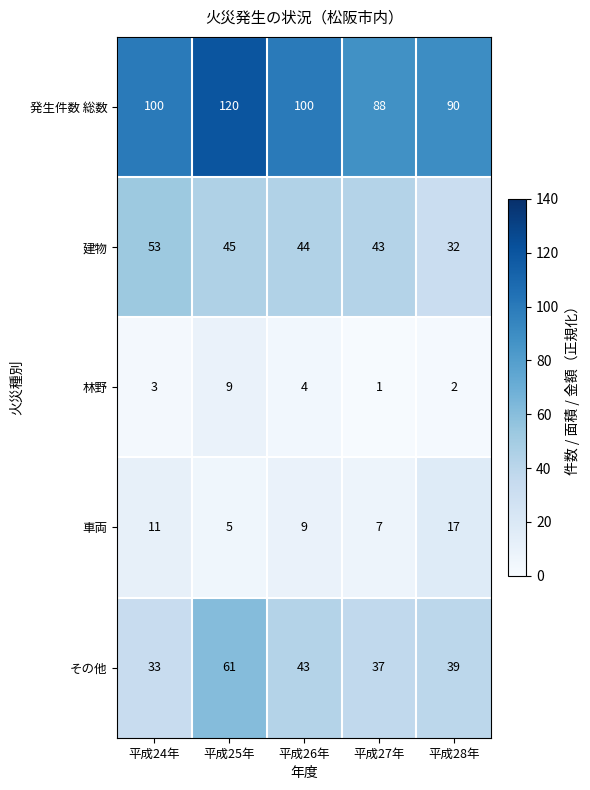

Is it true that 車両 equals 15 at 平成26年?

False